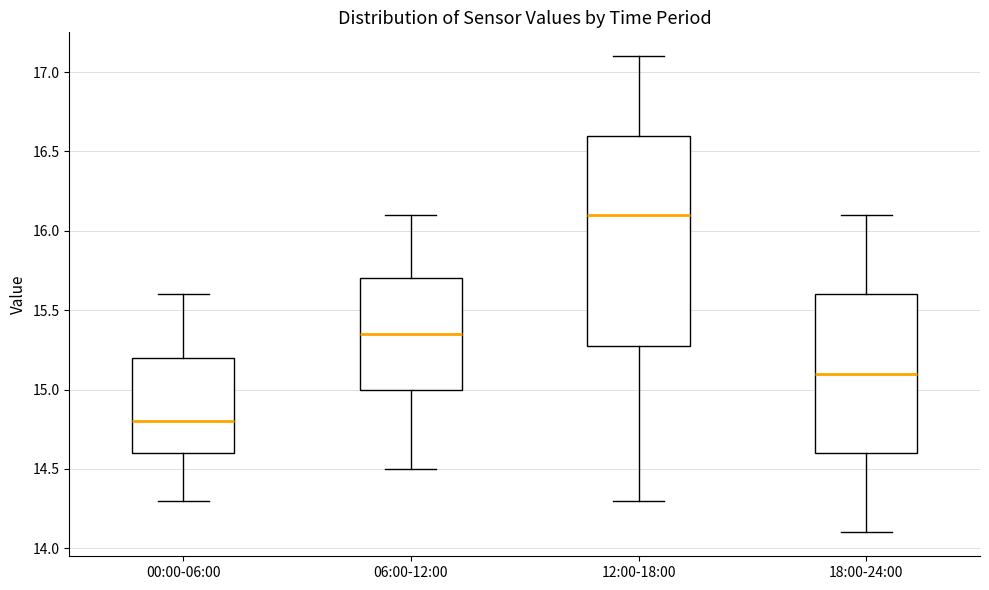

Reading left to right, read every box against the y-axis: the position of its median line, the range the box covers, and the ends of its whiskers. The values are not printed on the chart, so give them approximately, as read against the axis.

00:00-06:00: median 14.80, box 14.60 to 15.20, whiskers 14.30 to 15.60
06:00-12:00: median 15.35, box 15.00 to 15.70, whiskers 14.50 to 16.10
12:00-18:00: median 16.10, box 15.30 to 16.60, whiskers 14.30 to 17.10
18:00-24:00: median 15.10, box 14.60 to 15.60, whiskers 14.10 to 16.10